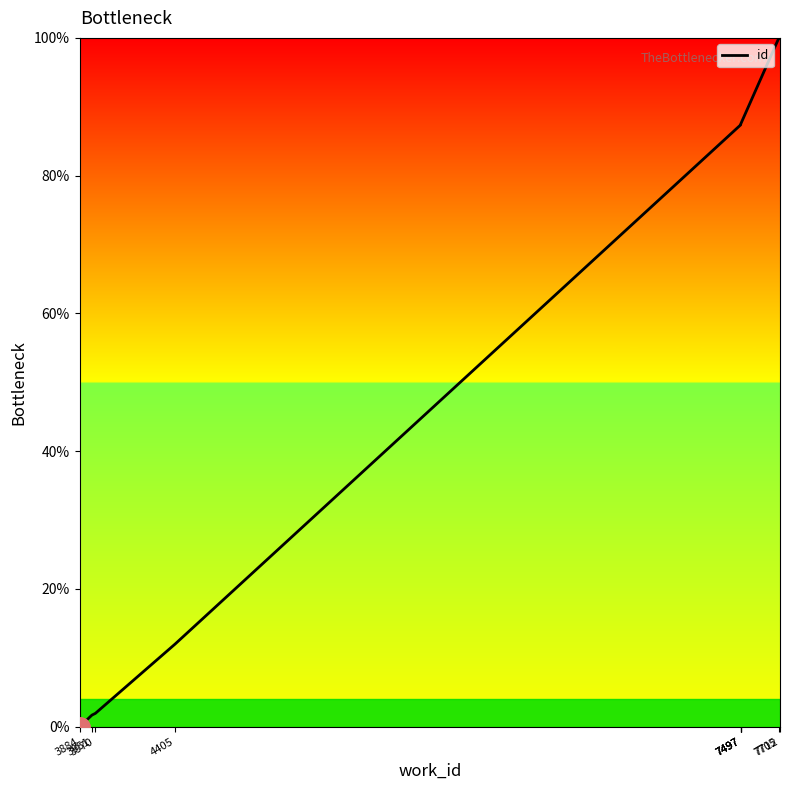

What is the sum of all values?

565.2